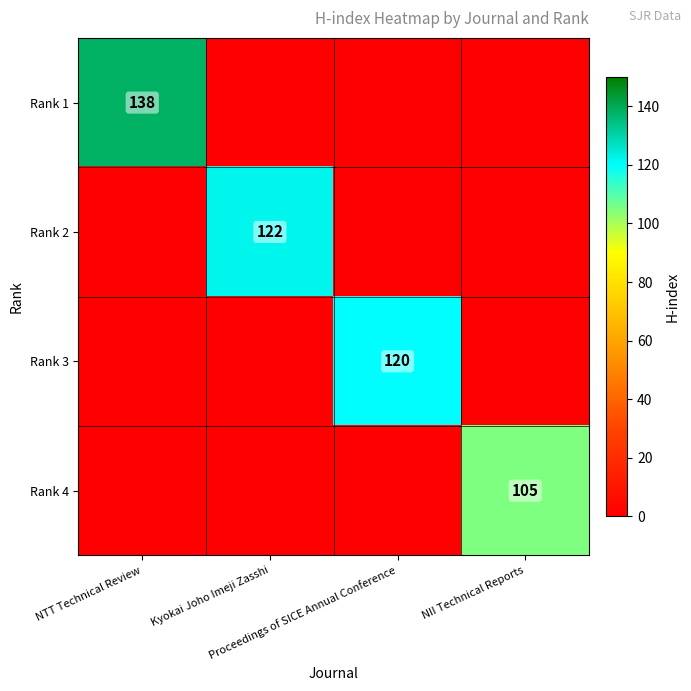

What is the greatest value displayed?

138